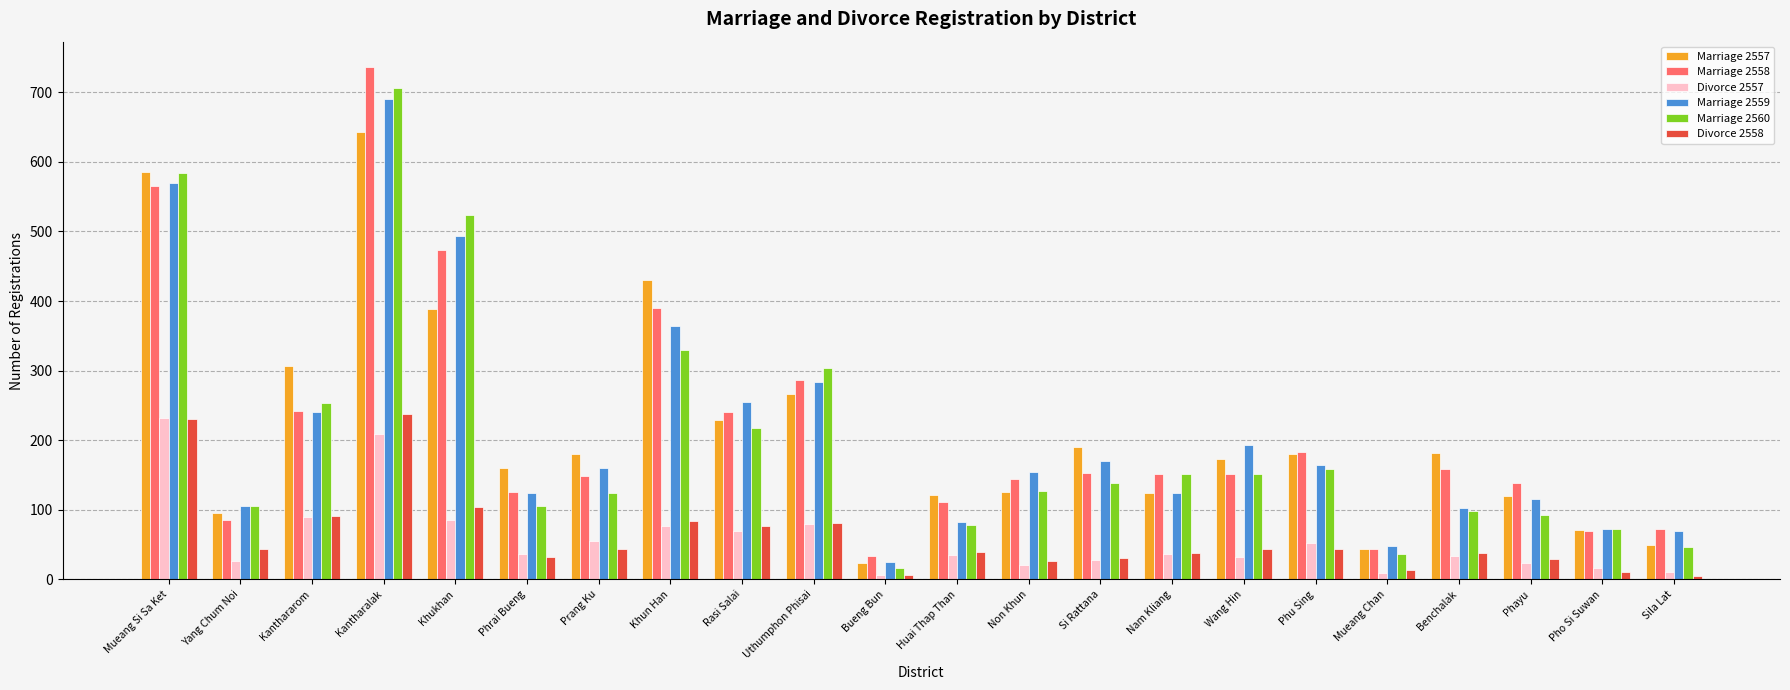

Where is Divorce 2558 nearest to the value 121?

Khukhan